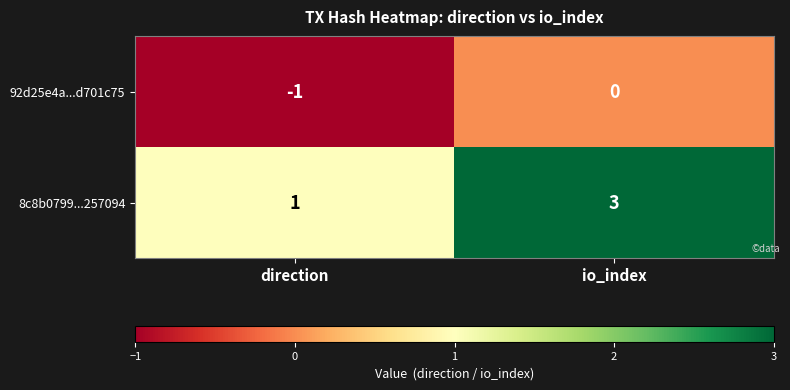

At which label is 8c8b0799...257094 closest to 2?

direction